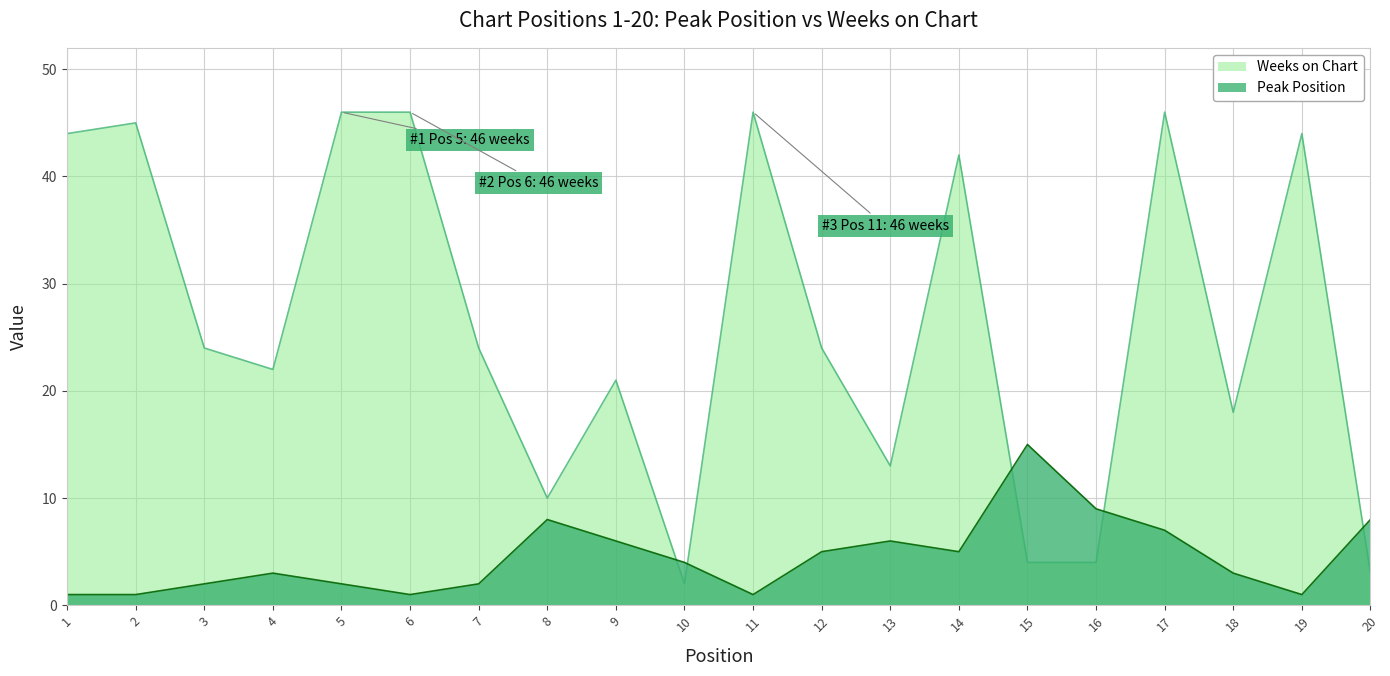

True or false: Weeks on Chart and Peak Position intersect in this chart.

True